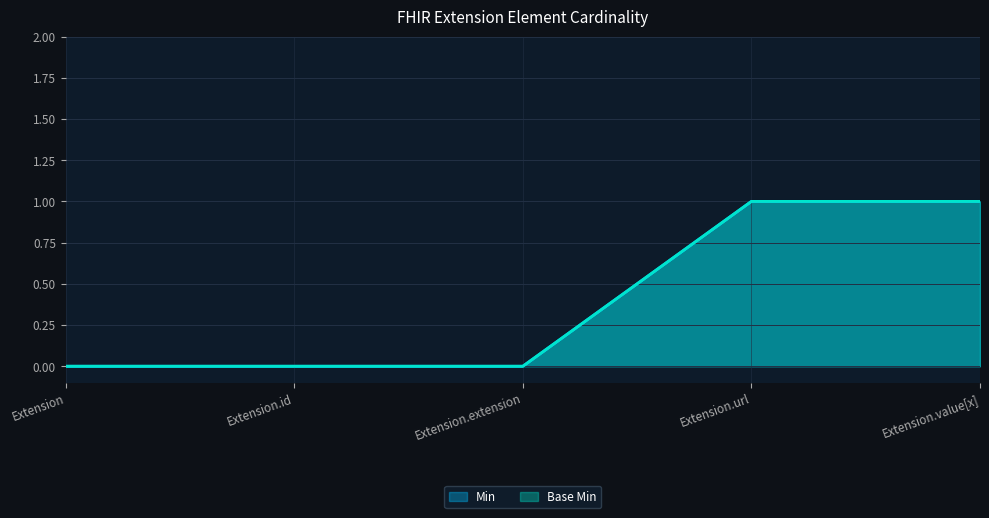

What is the label of the 4th point from the right?

Extension.id